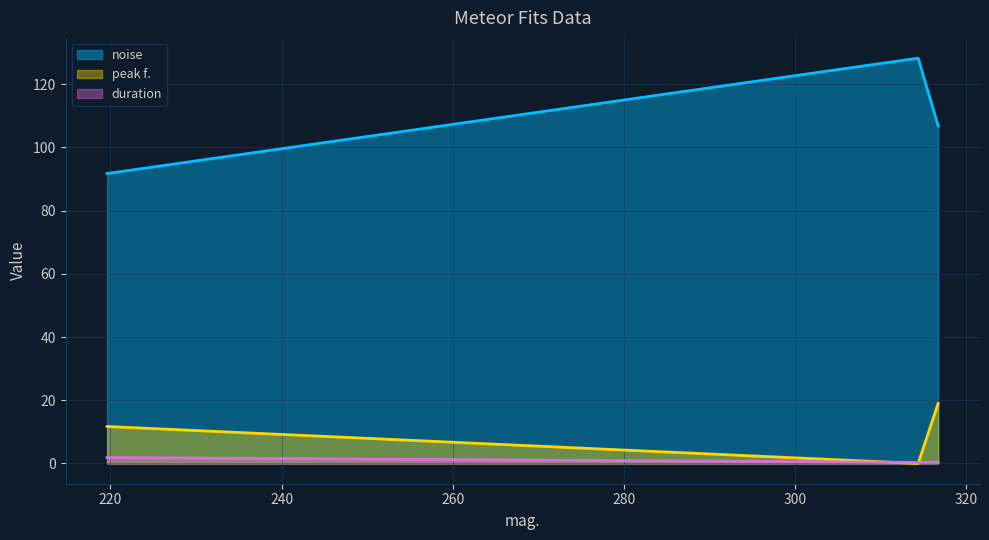

Is it true that noise equals 128.2 at 314.361?

True